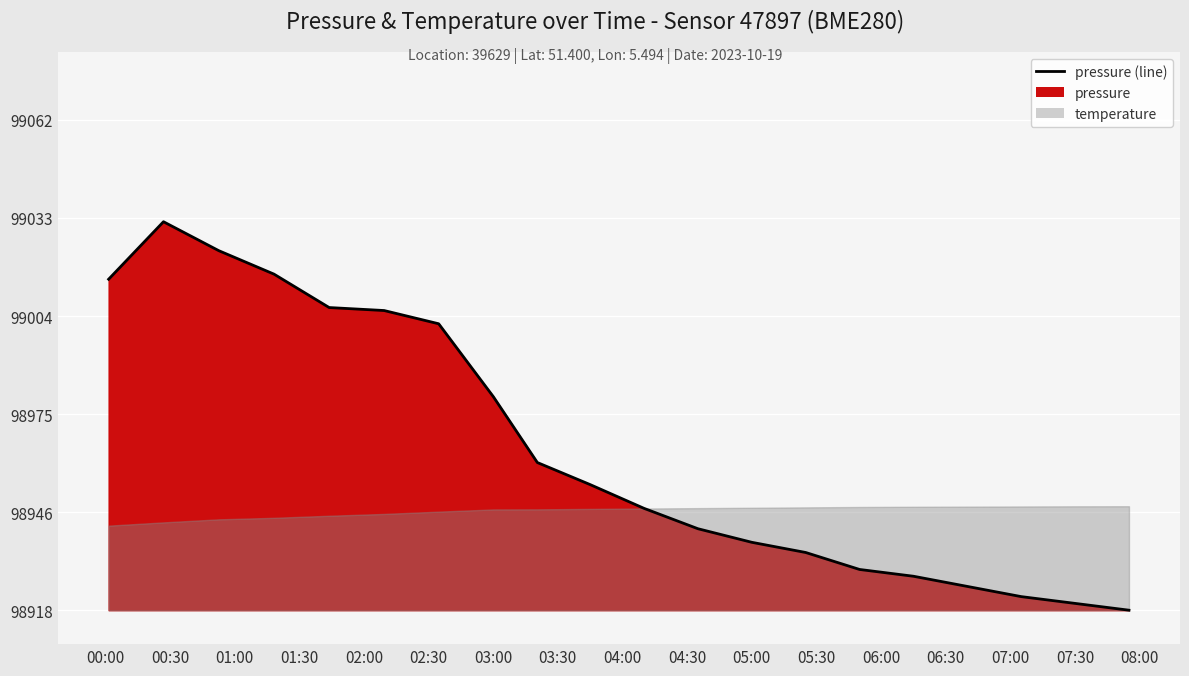

How many lines are shown in the chart?

1